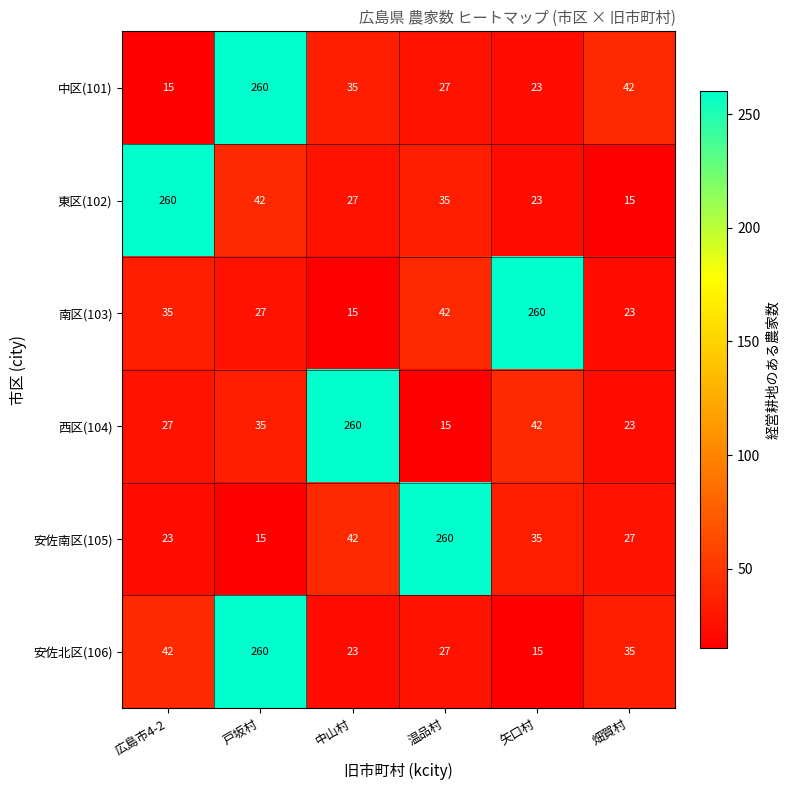

At which category is the sum across all series the highest?

戸坂村